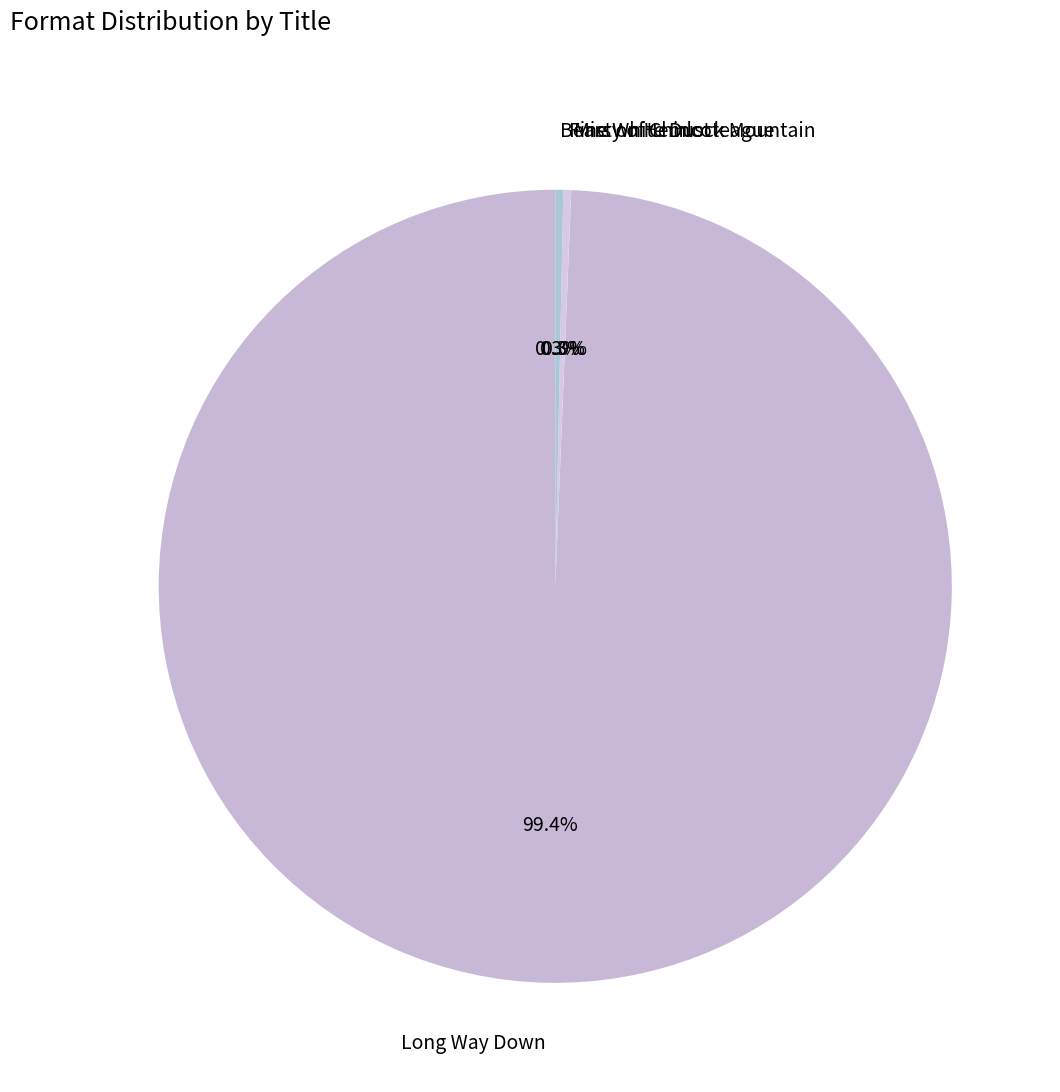

True or false: Long Way Down accounts for 99% of the total.

True